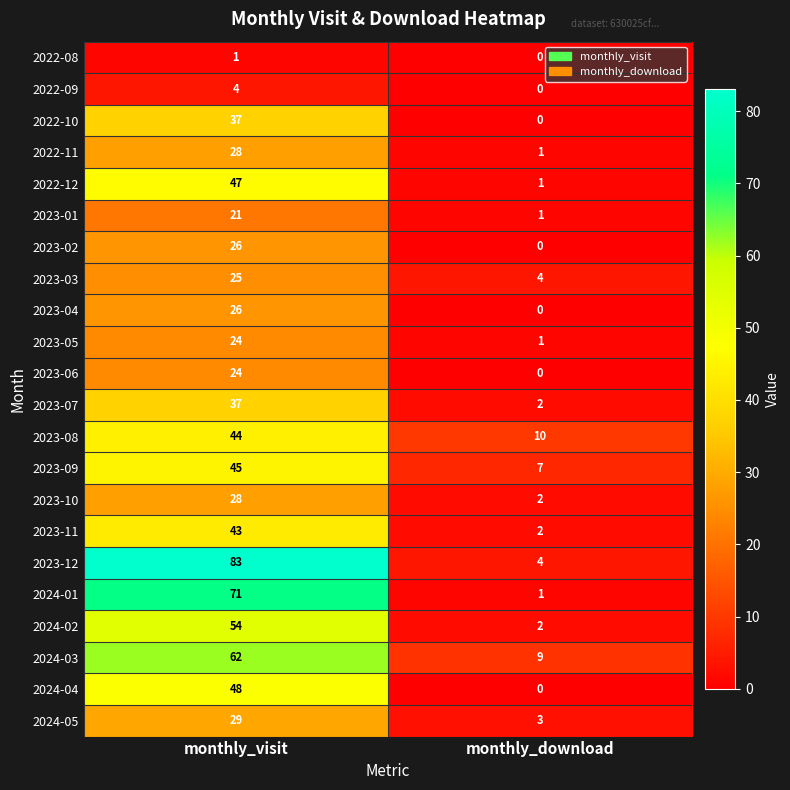

What is the maximum value for 2022-09?

4